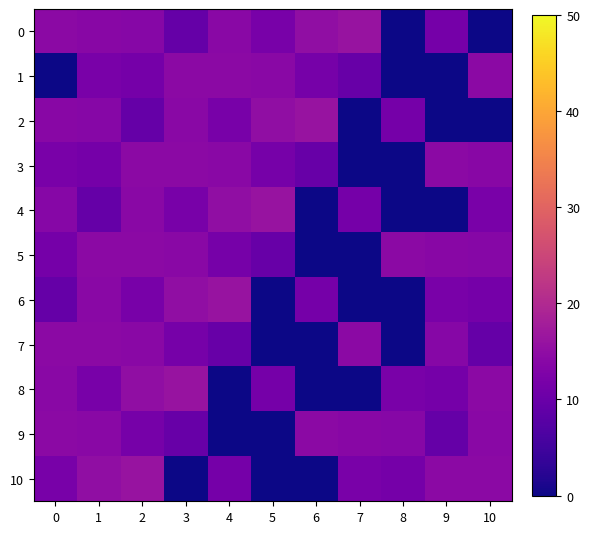

Reading left to right, list all the values displayed in this chart.

0: 0=14.3	1=14.0	2=13.8	3=9.5	4=14.1	5=11.8	6=15.1	7=16.2	8=0.0	9=11.5	10=0.0
1: 0=0.0	1=11.9	2=11.5	3=14.3	4=14.4	5=14.2	6=11.7	7=9.6	8=0.0	9=0.0	10=14.3
2: 0=14.0	1=13.8	2=9.5	3=14.1	4=11.8	5=15.1	6=16.2	7=0.0	8=11.5	9=0.0	10=0.0
3: 0=11.9	1=11.5	2=14.3	3=14.4	4=14.2	5=11.7	6=9.6	7=0.0	8=0.0	9=14.3	10=14.0
4: 0=13.8	1=9.5	2=14.1	3=11.8	4=15.1	5=16.2	6=0.0	7=11.5	8=0.0	9=0.0	10=11.9
5: 0=11.5	1=14.3	2=14.4	3=14.2	4=11.7	5=9.6	6=0.0	7=0.0	8=14.3	9=14.0	10=13.8
6: 0=9.5	1=14.1	2=11.8	3=15.1	4=16.2	5=0.0	6=11.5	7=0.0	8=0.0	9=11.9	10=11.5
7: 0=14.3	1=14.4	2=14.2	3=11.7	4=9.6	5=0.0	6=0.0	7=14.3	8=0.0	9=13.8	10=9.5
8: 0=14.1	1=11.8	2=15.1	3=16.2	4=0.0	5=11.5	6=0.0	7=0.0	8=11.9	9=11.5	10=14.3
9: 0=14.4	1=14.2	2=11.7	3=9.6	4=0.0	5=0.0	6=14.3	7=14.0	8=13.8	9=9.5	10=14.1
10: 0=11.8	1=15.1	2=16.2	3=0.0	4=11.5	5=0.0	6=0.0	7=11.9	8=11.5	9=14.3	10=14.4